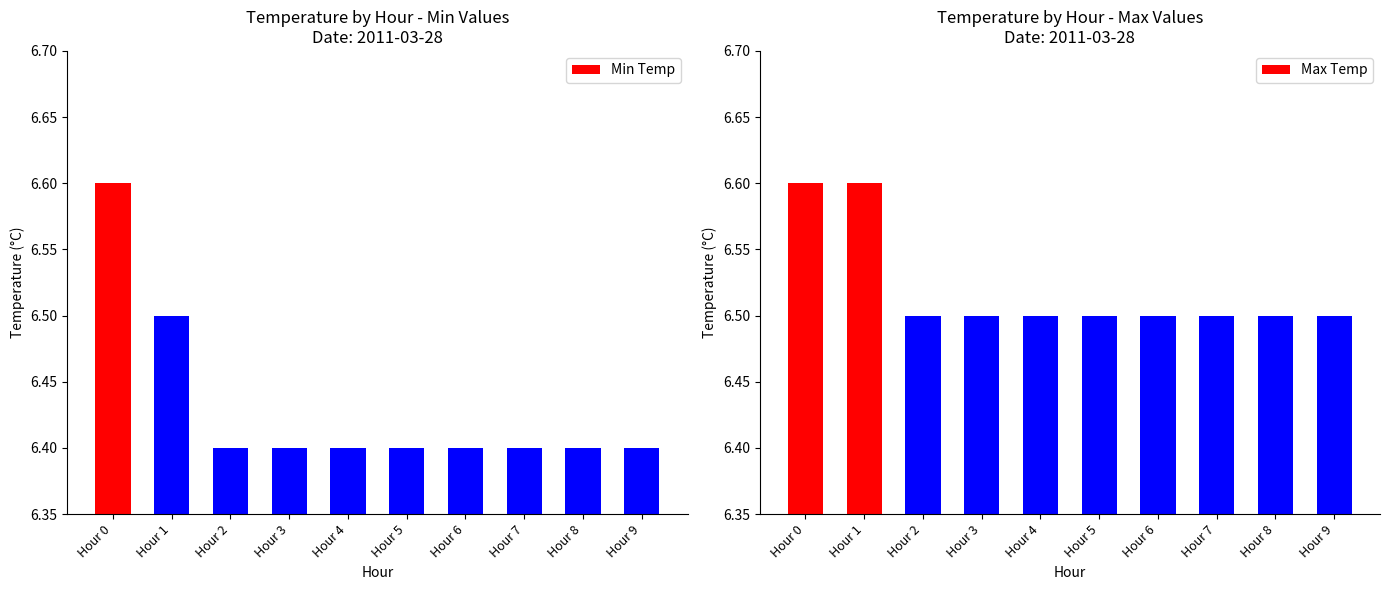

What is the difference between the highest and lowest values at Hour 1?

0.1